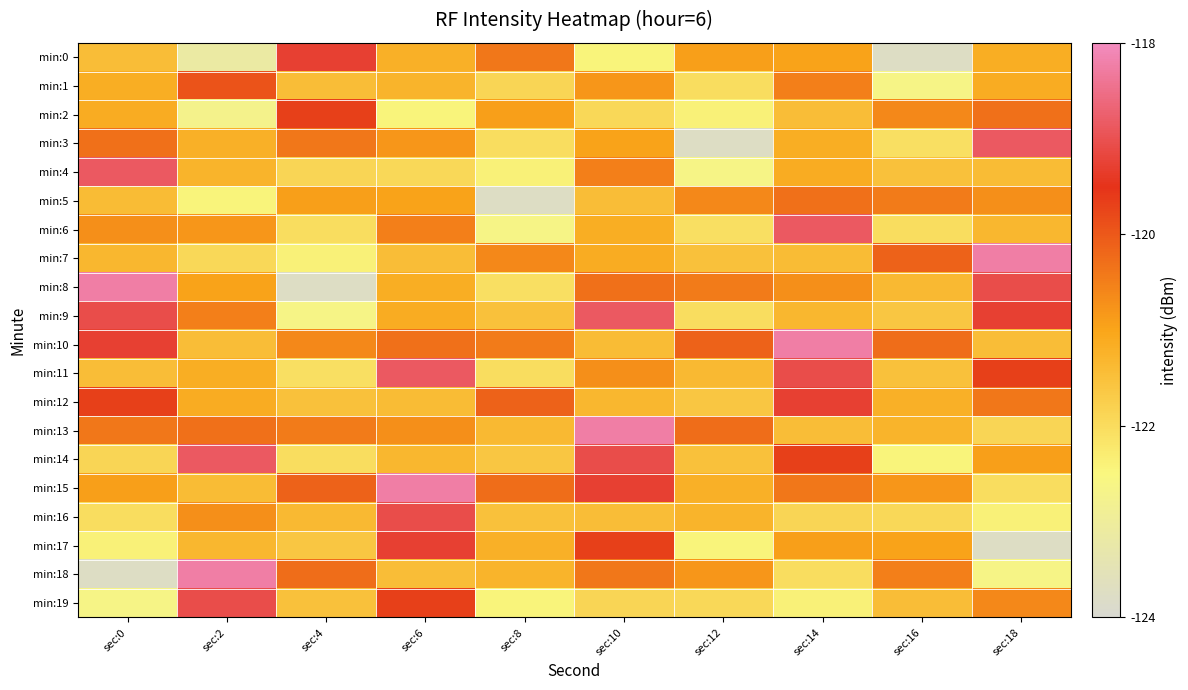

Which category has the lowest value across all series?

sec:16